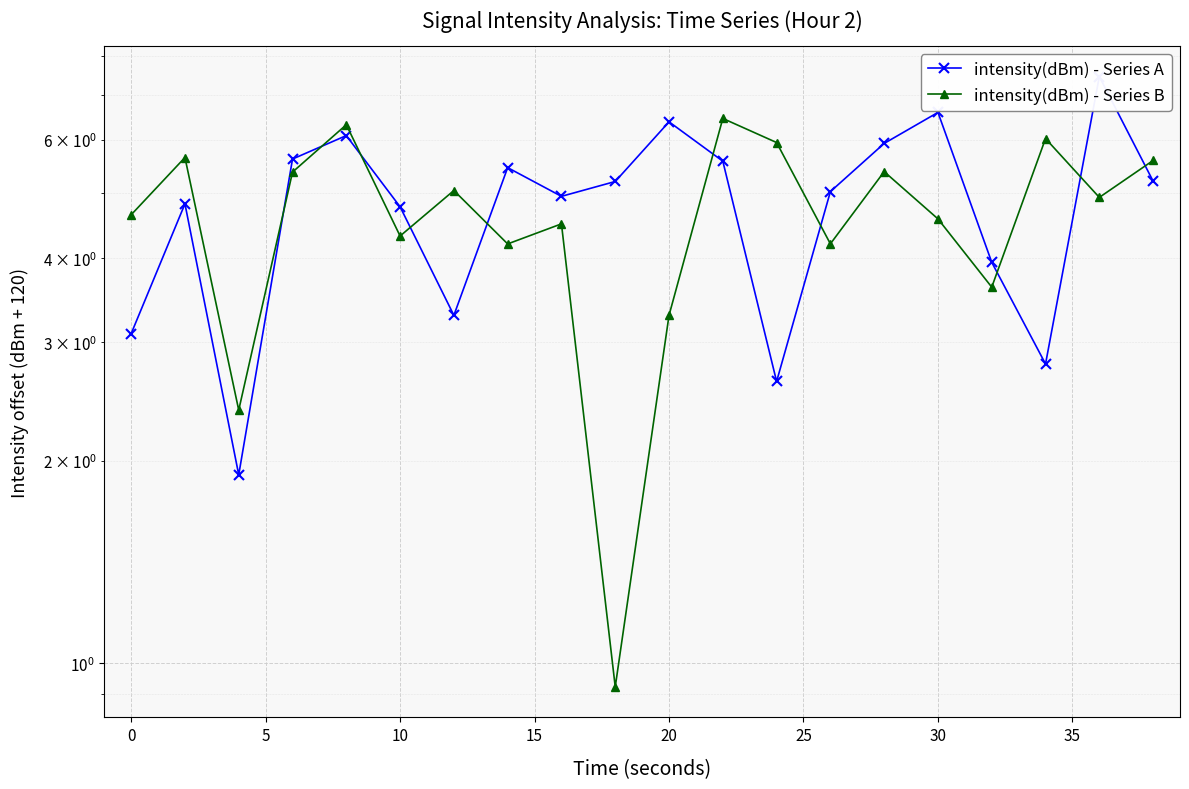

Reading left to right, list all the values displayed in this chart.

intensity(dBm) - Series A: 3.1	4.8	1.9	5.6	6.1	4.8	3.3	5.5	4.9	5.2	6.4	5.6	2.6	5.0	5.9	6.6	3.9	2.8	7.5	5.2
intensity(dBm) - Series B: 4.6	5.6	2.4	5.4	6.3	4.3	5.0	4.2	4.5	0.9	3.3	6.5	5.9	4.2	5.4	4.6	3.6	6.0	4.9	5.6